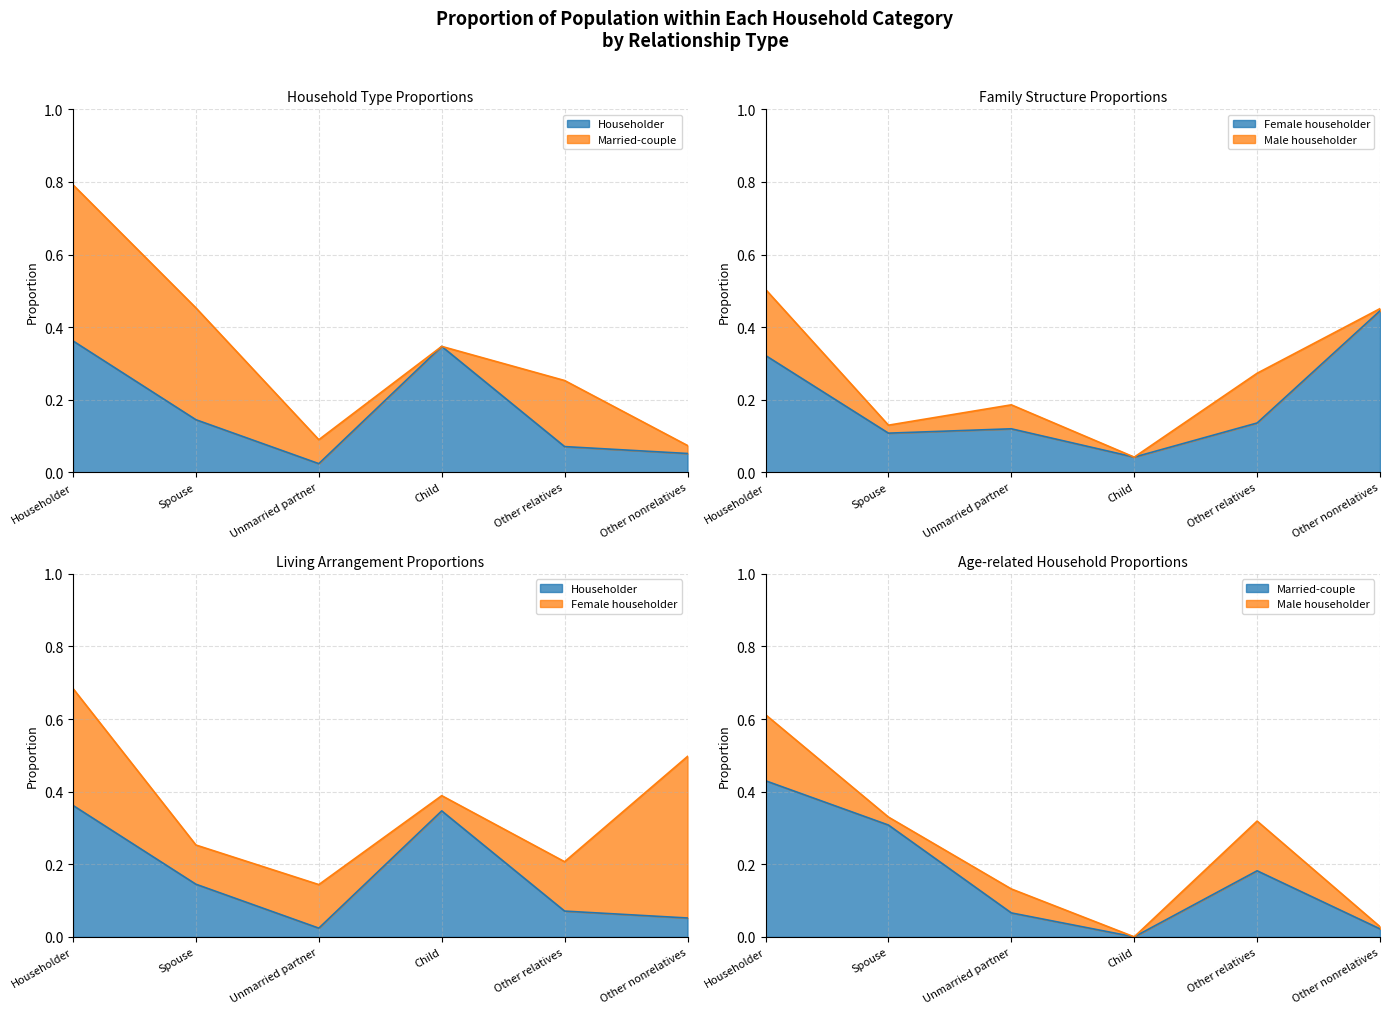

At which category is the sum across all series the highest?

Householder